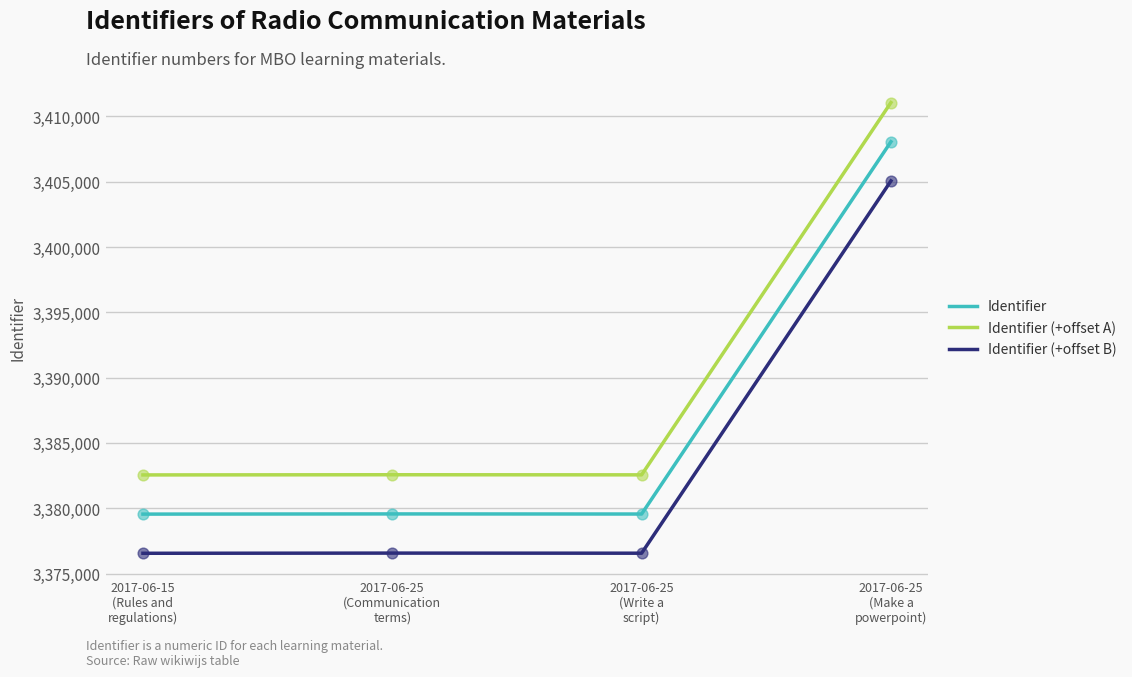

What is the total value across all series at 2017-06-25
(Make a
powerpoint)?

10224192